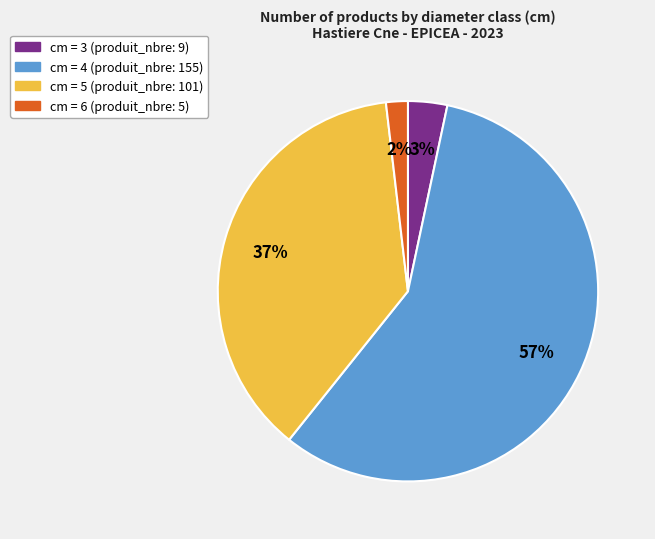

Does any single category account for the majority?

Yes